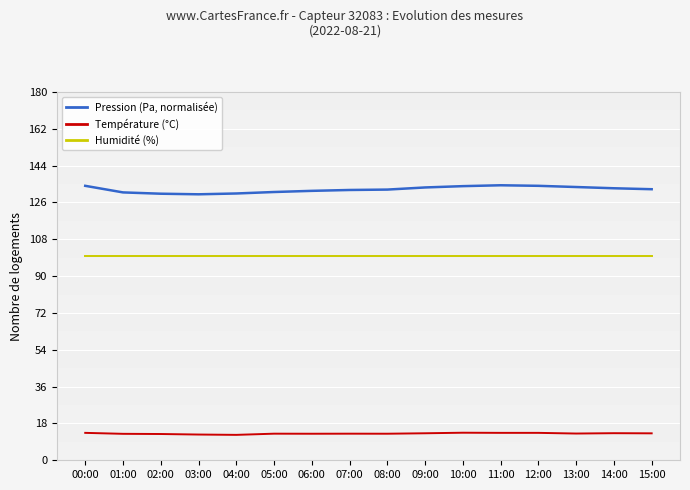

True or false: Pression (Pa, normalisée) has a value of 213.0 at 10:00.

False